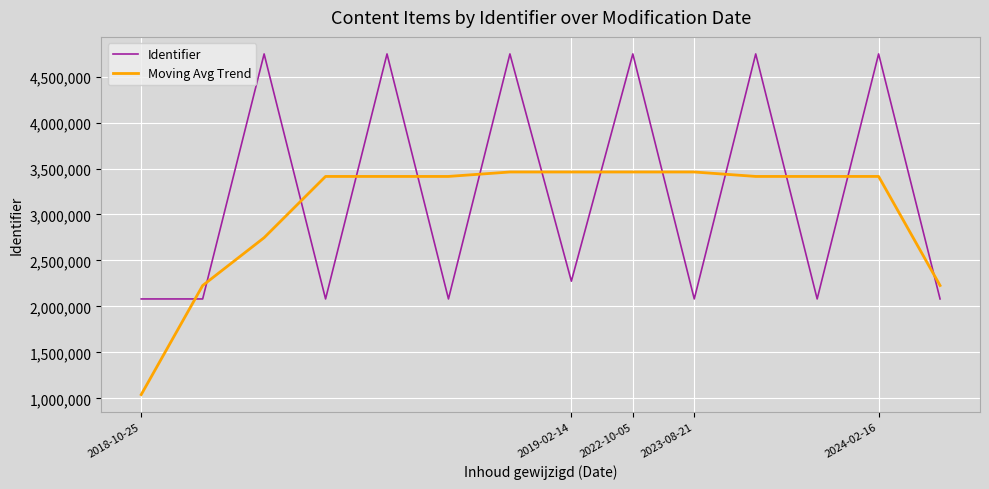

At how many categories does at least one series exceed 2818804?

11